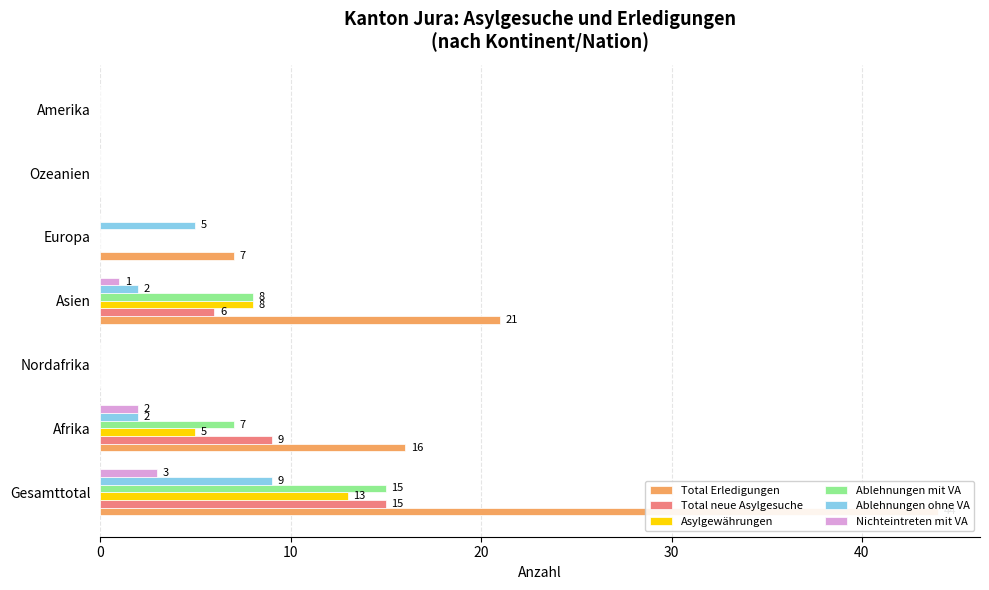

How many groups of bars are there?

7